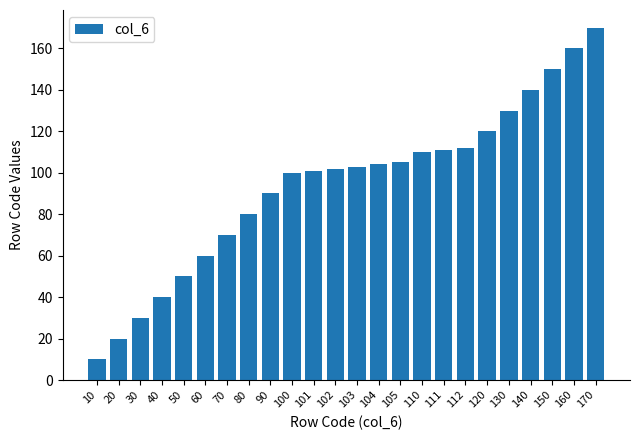

Reading left to right, what are all the values shown in this chart?

10=10	20=20	30=30	40=40	50=50	60=60	70=70	80=80	90=90	100=100	101=101	102=102	103=103	104=104	105=105	110=110	111=111	112=112	120=120	130=130	140=140	150=150	160=160	170=170